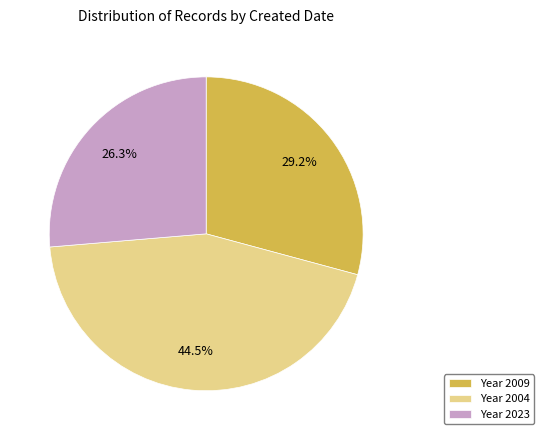

Which category has the biggest portion of the pie?

Year 2004